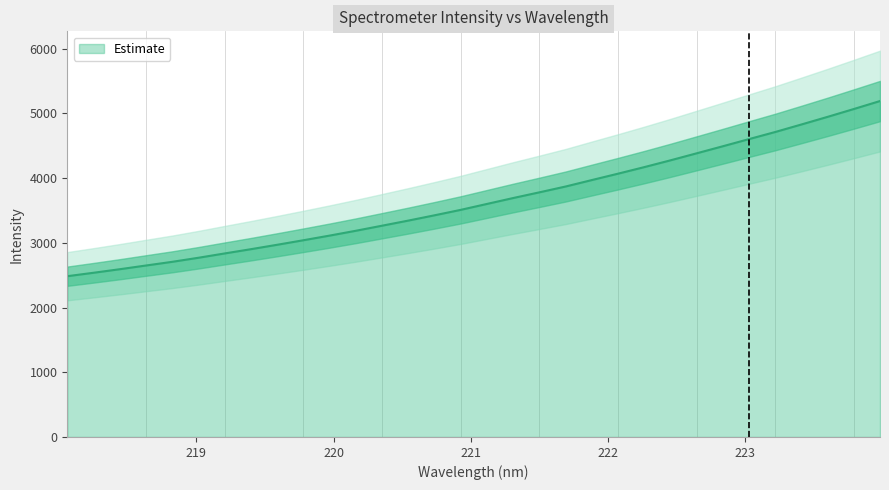

What is the lowest value of the Estimate series?

2484.4